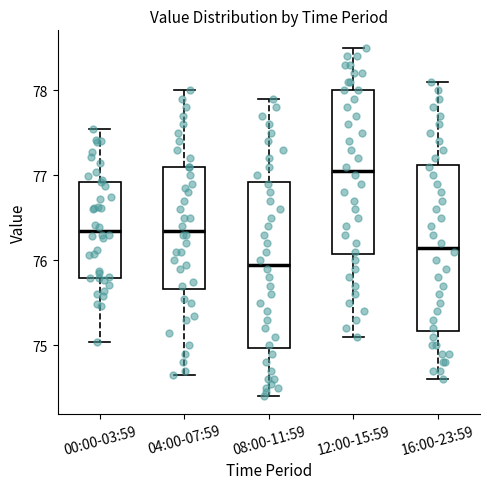

Which box has the highest median line?

12:00-15:59